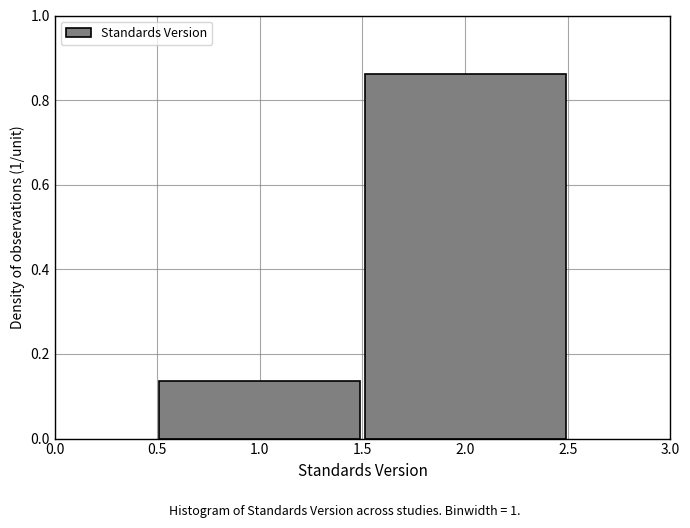

What is the height of the bar covering 0.5 to 1.5 on the x-axis? The values are not printed on the chart, so give them approximately, as read against the axis.

0.14